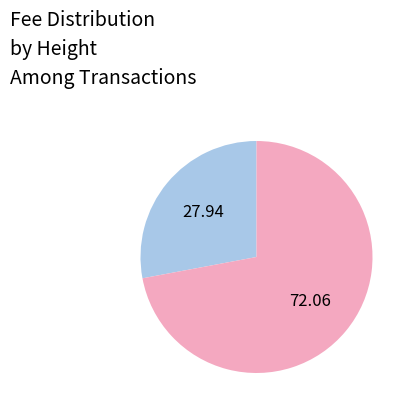

Does any single category account for the majority?

Yes